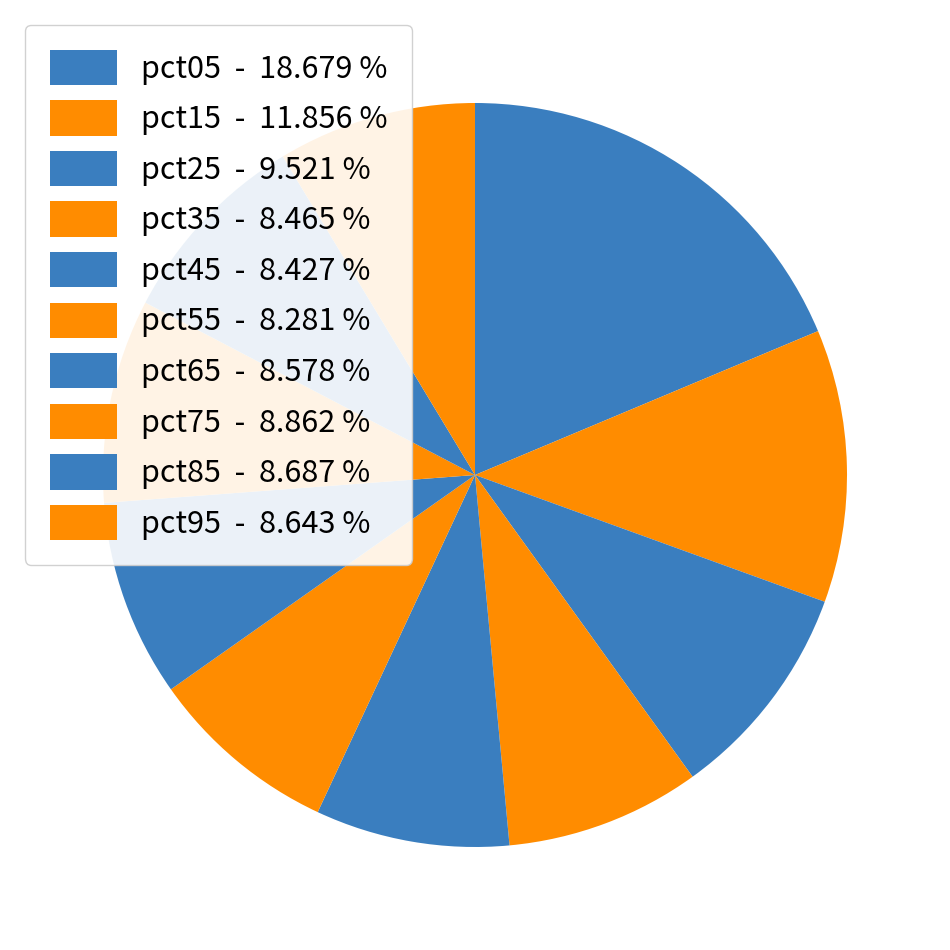

To the nearest percent, what is the difference between the largest and smallest slice percentages?

10%